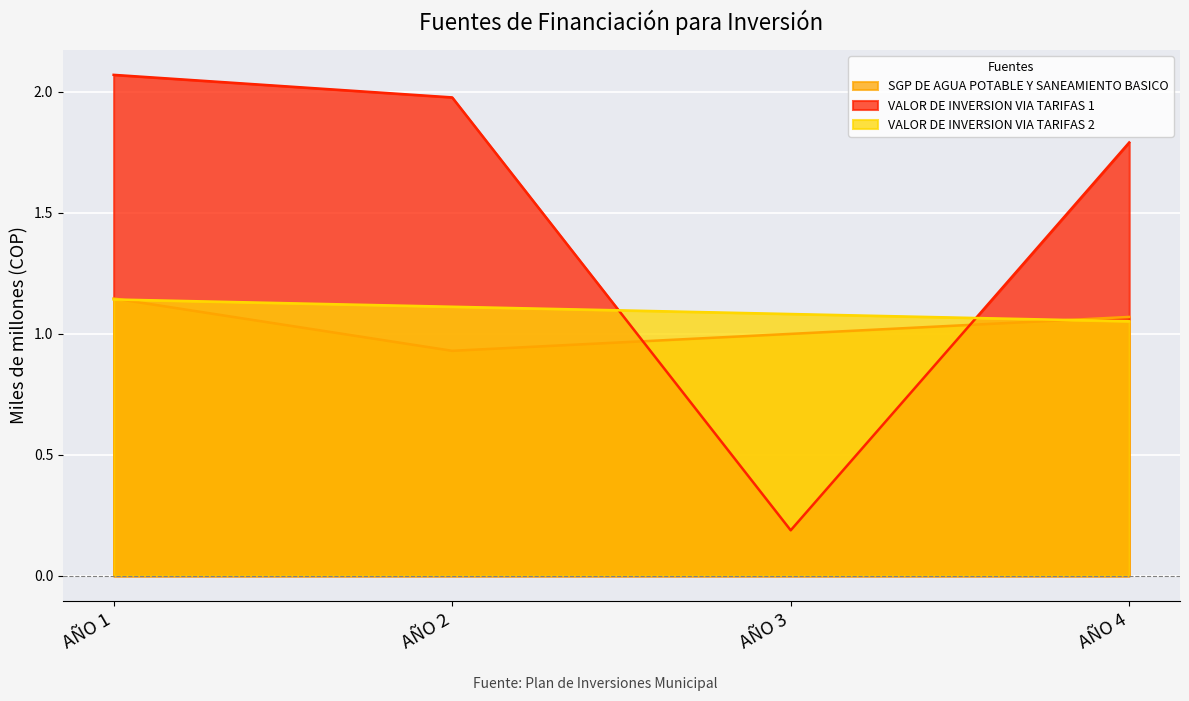

Rank the categories by SGP DE AGUA POTABLE Y SANEAMIENTO BASICO value from highest to lowest.

AÑO 1, AÑO 4, AÑO 3, AÑO 2